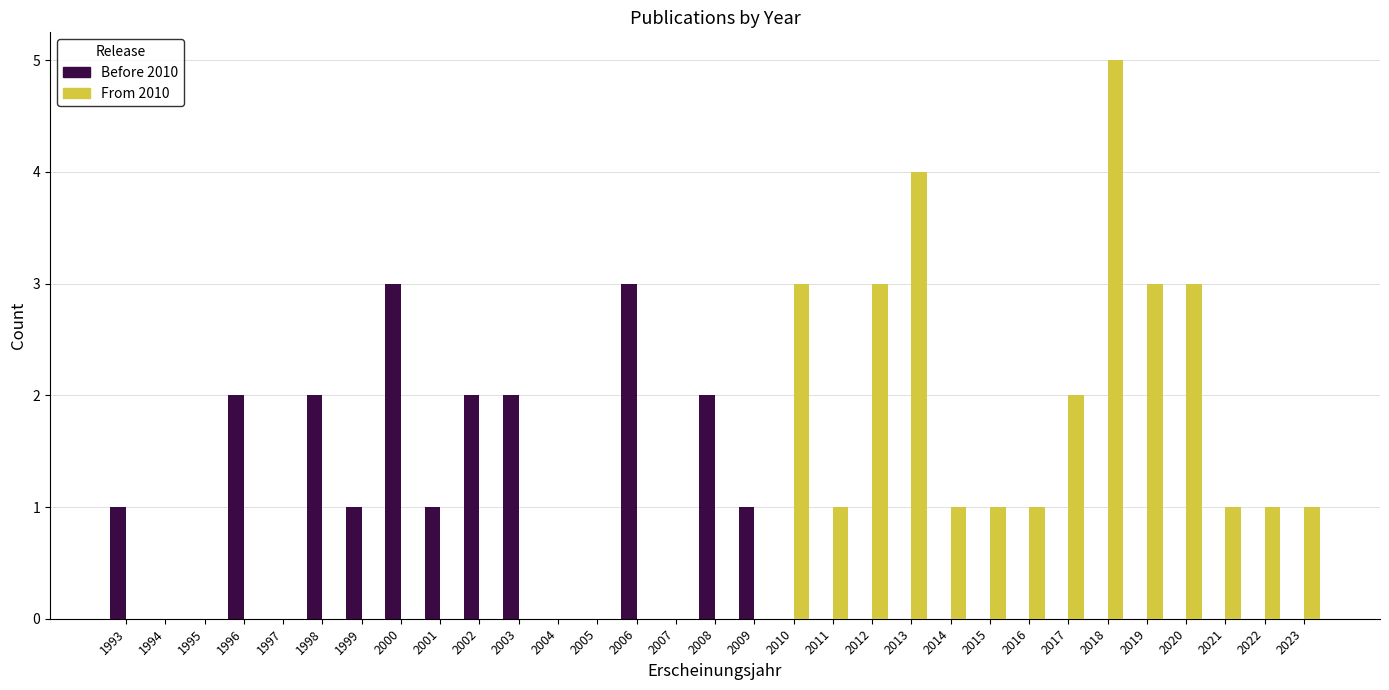

What is the greatest value displayed?

5